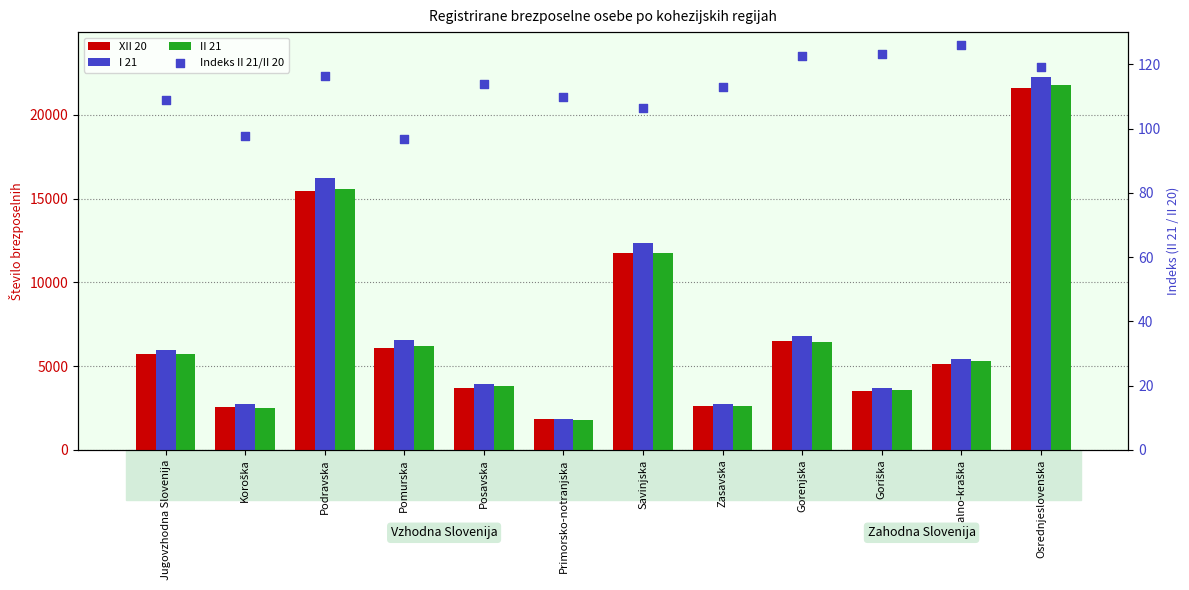

At how many categories does at least one series exceed 21774?

1